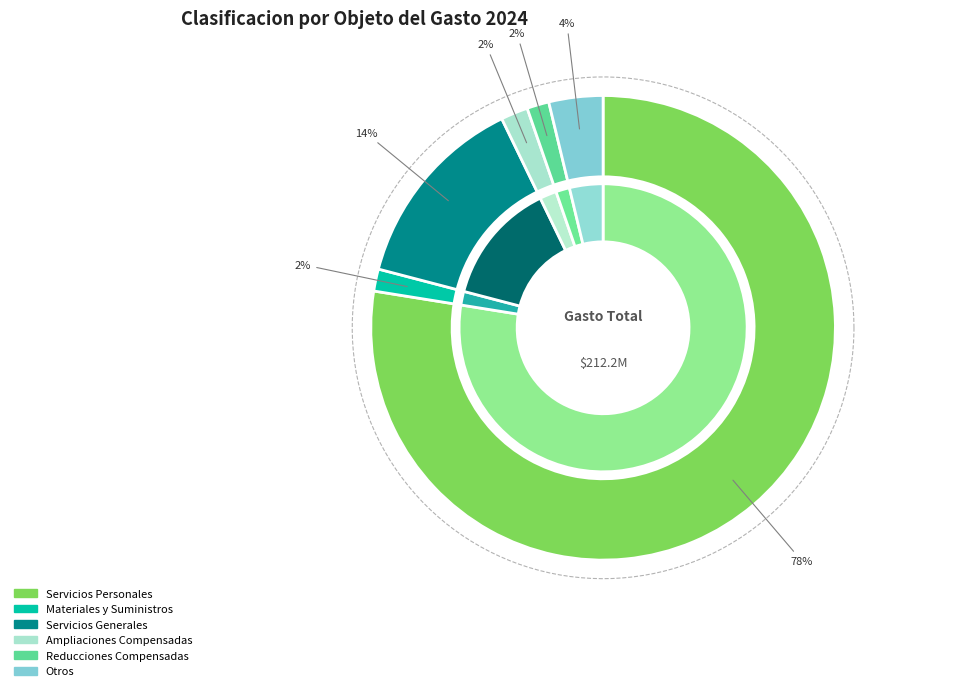

To the nearest percent, what is the average slice percentage?

17%